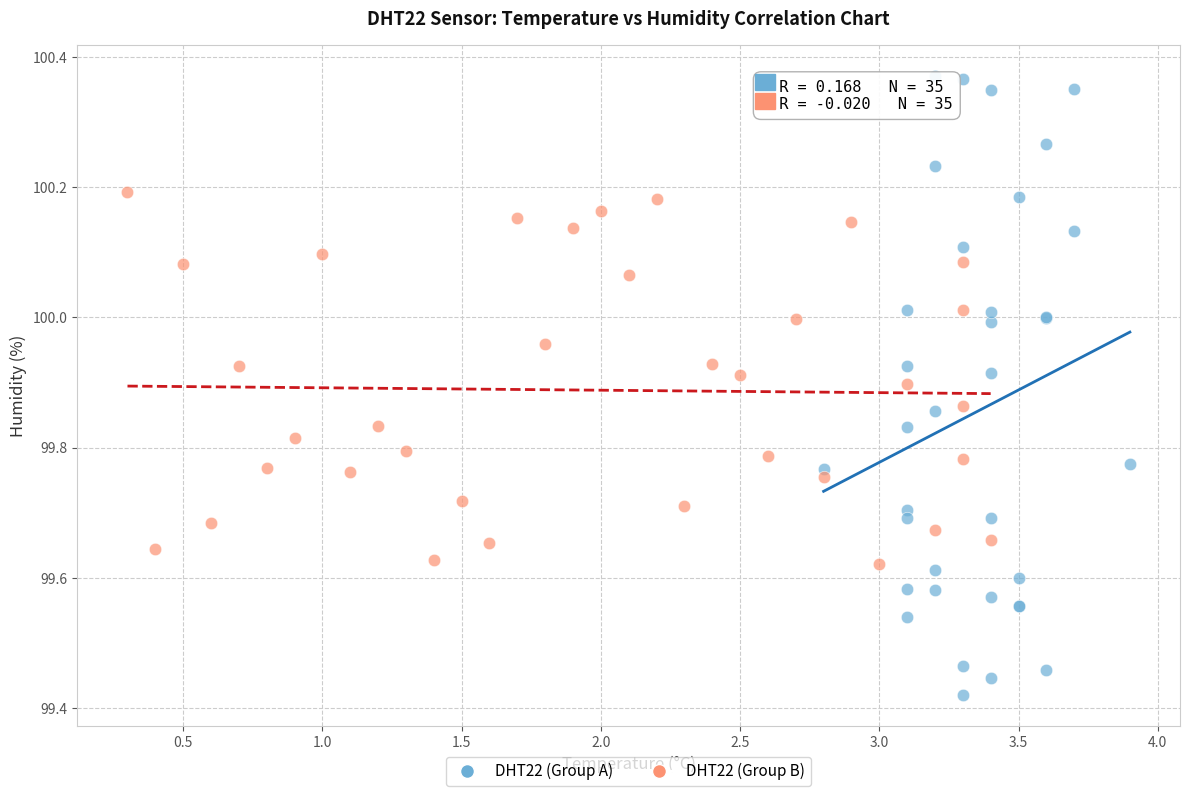

Which series has the widest spread of Y values?

DHT22 (Group A)